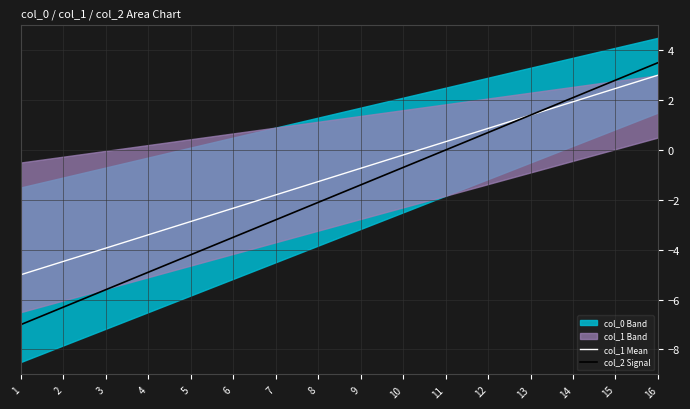

Which category has the highest value in the col_1 Mean series?

16